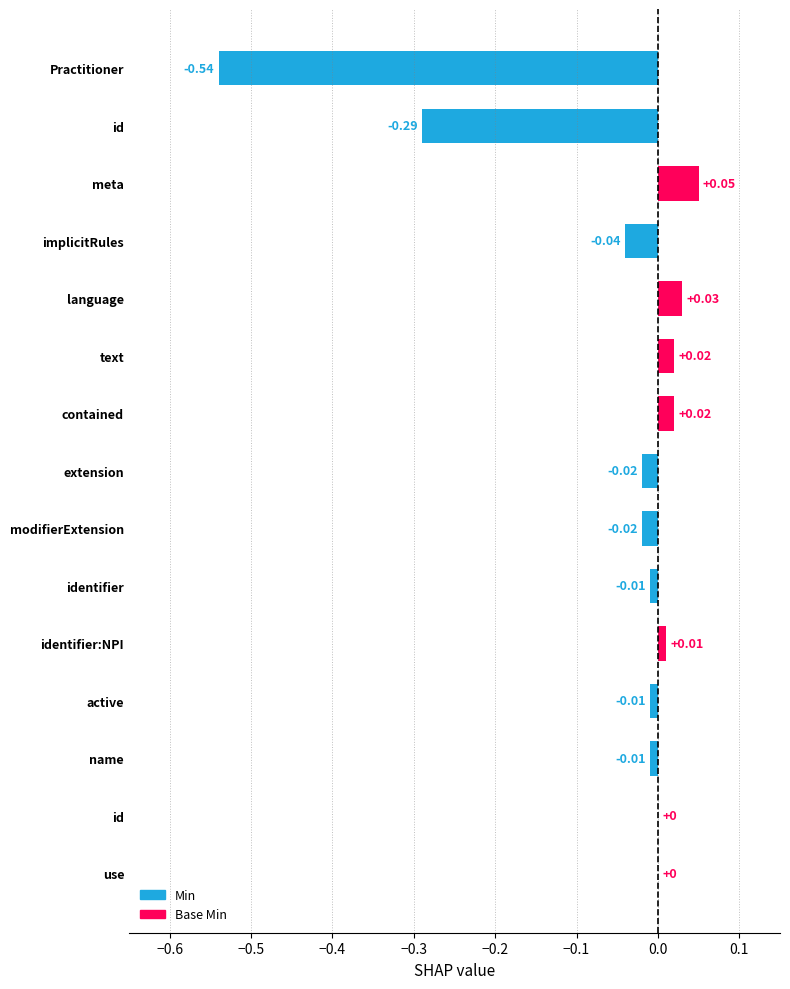

Are the bars horizontal?

Yes